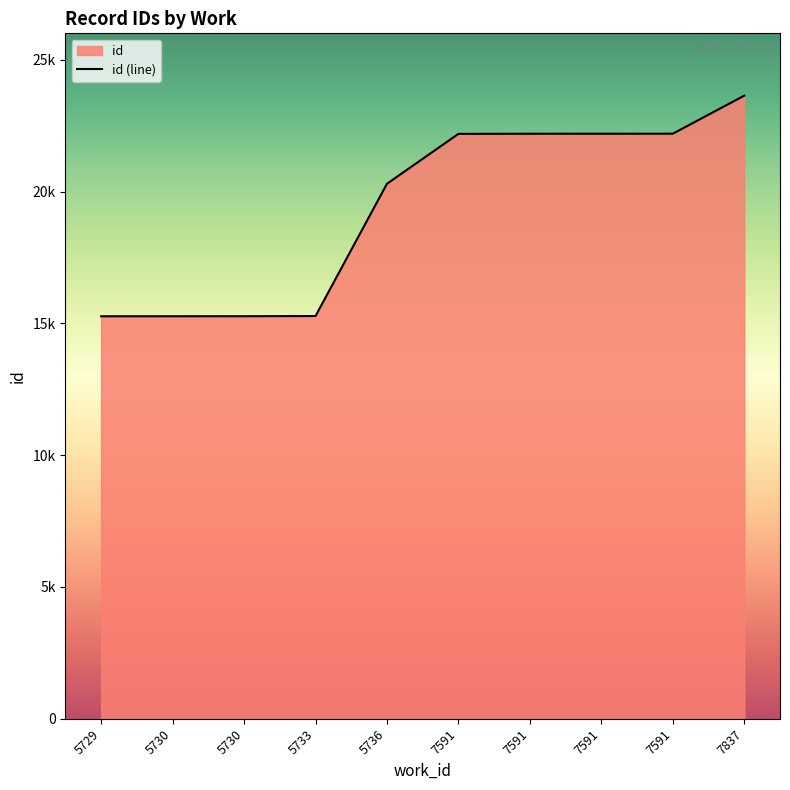

Approximately how many times larger is the value at 7591 compared to 5733?

1.5